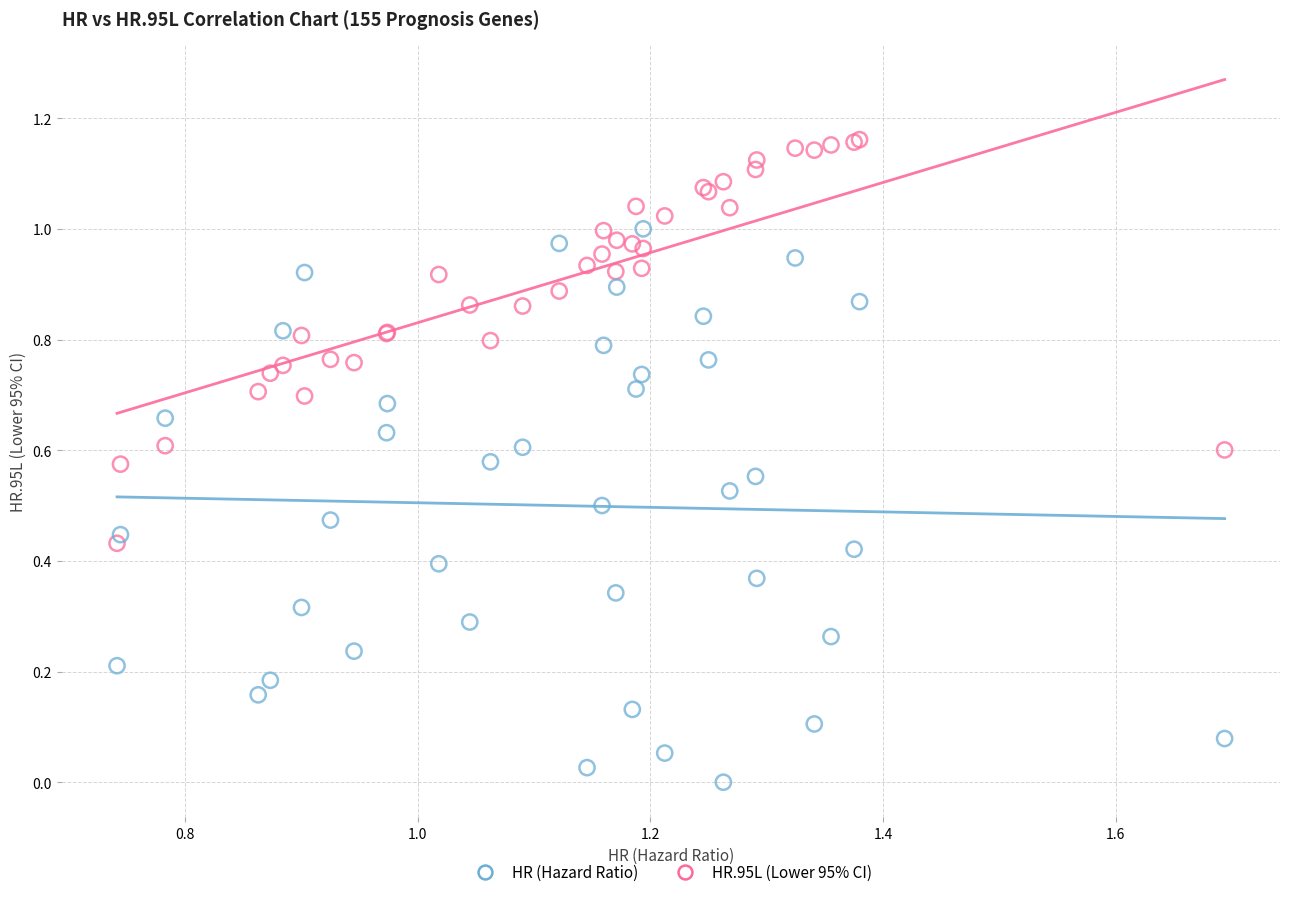

Which series contains the lowest Y value?

HR (Hazard Ratio)